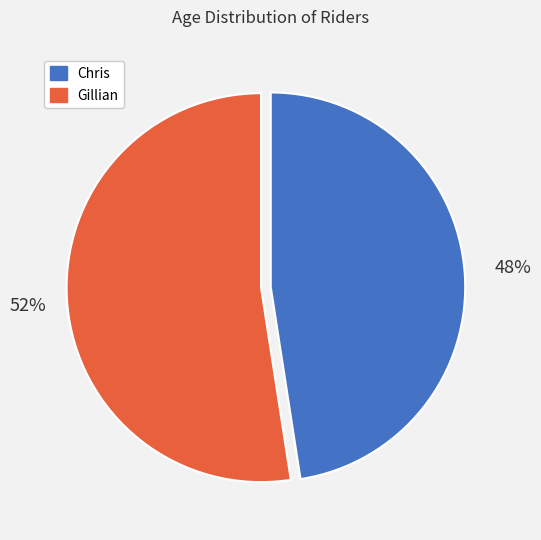

Do Chris and Gillian together represent more than half of the pie?

Yes